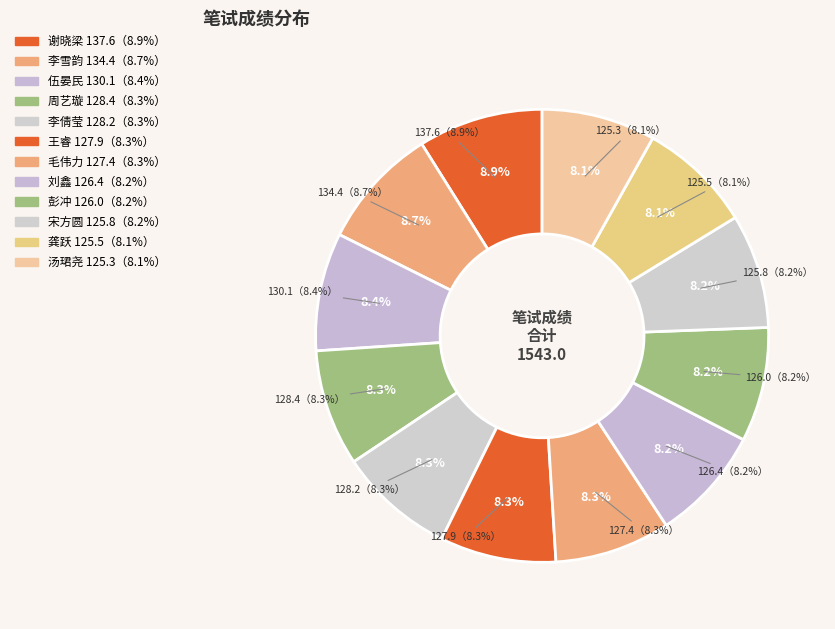

Which has a higher value, 谢晓梁 or 龚跃?

谢晓梁